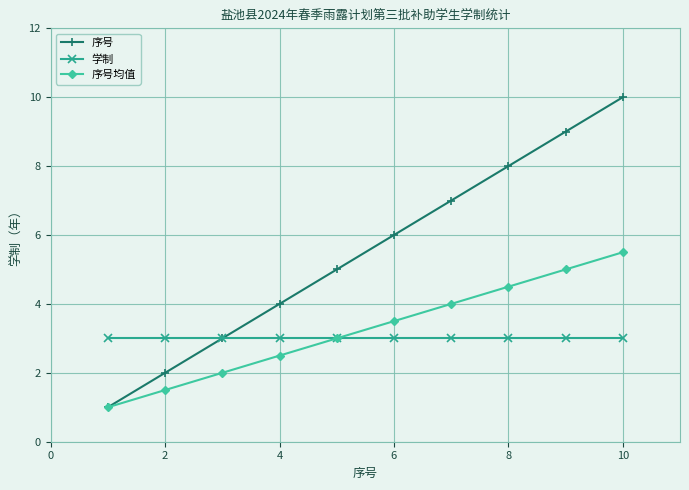

Reading left to right, what are all the values shown in this chart?

序号: 1.0	2.0	3.0	4.0	5.0	6.0	7.0	8.0	9.0	10.0
学制: 3.0	3.0	3.0	3.0	3.0	3.0	3.0	3.0	3.0	3.0
序号均值: 1.0	1.5	2.0	2.5	3.0	3.5	4.0	4.5	5.0	5.5